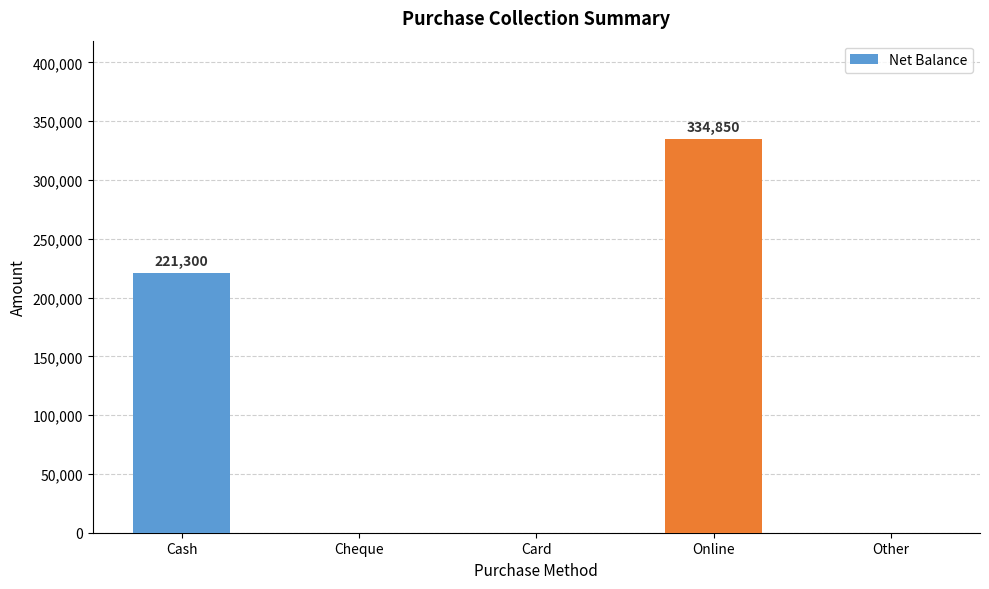

Is it true that the value at Card is 0?

True